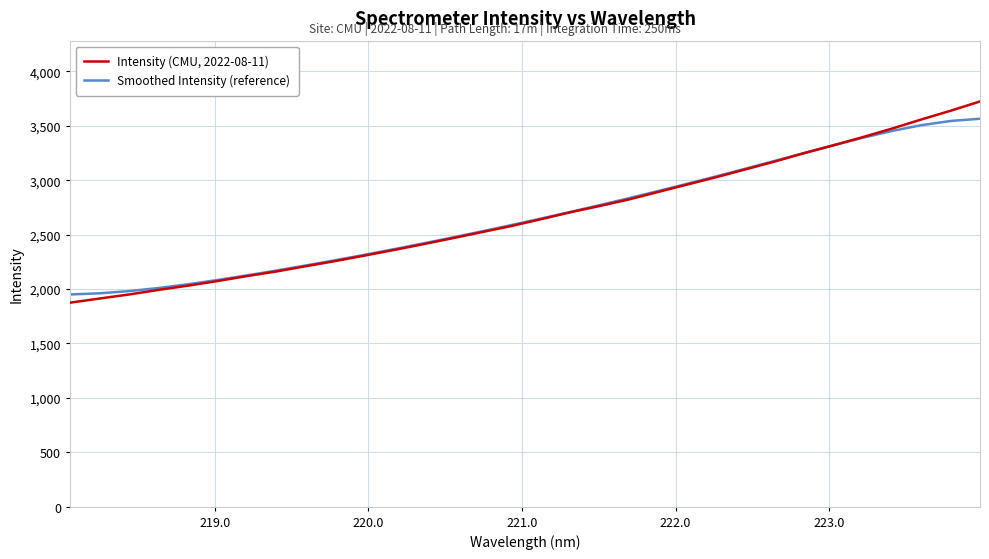

List the series in order of their peak value, lowest first.

Smoothed Intensity (reference), Intensity (CMU, 2022-08-11)